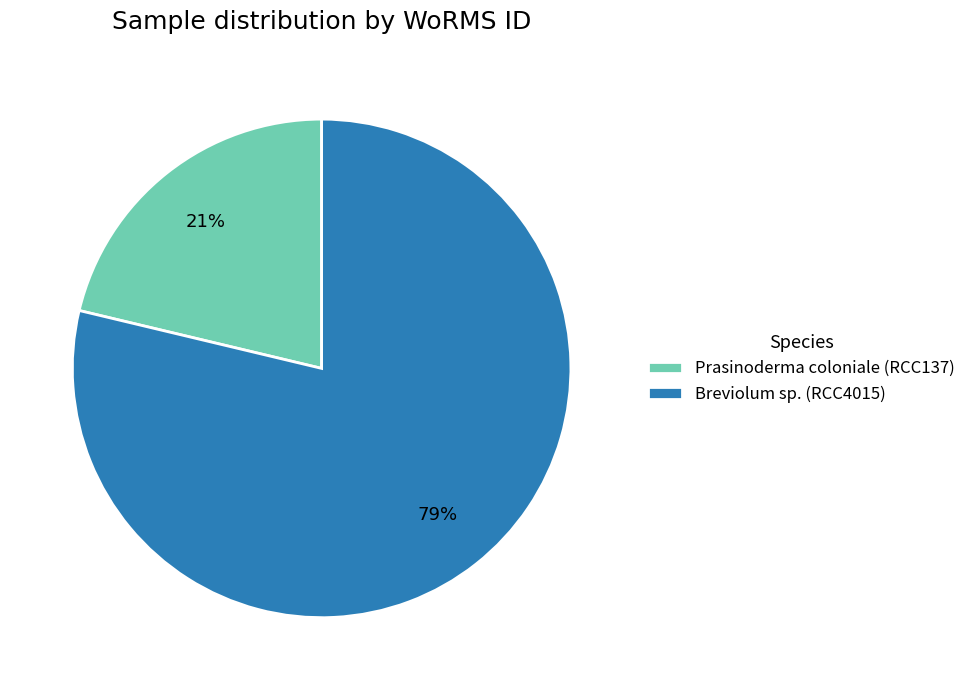

Approximately how many times larger is the value at Prasinoderma coloniale (RCC137) compared to Breviolum sp. (RCC4015)?

0.3